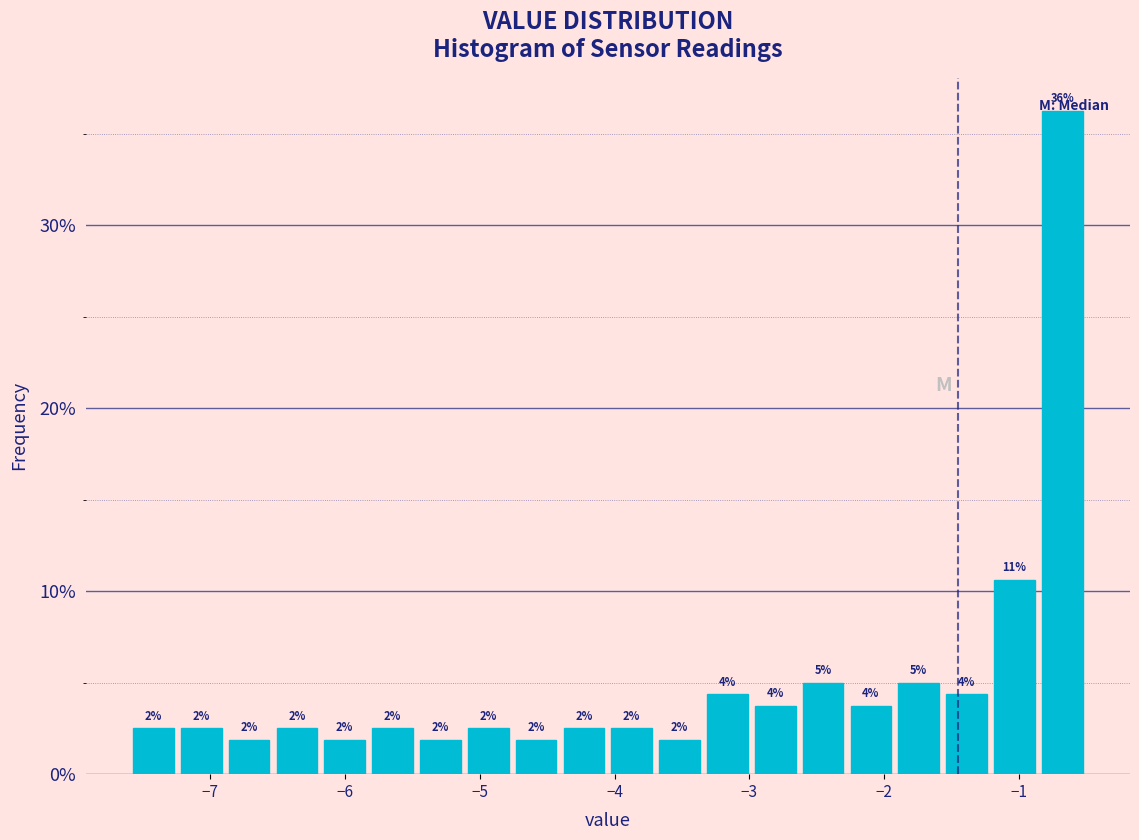

Around what value on the x-axis is the tallest bar? Give the approximate position of its centre, as read against the axis.

-0.7